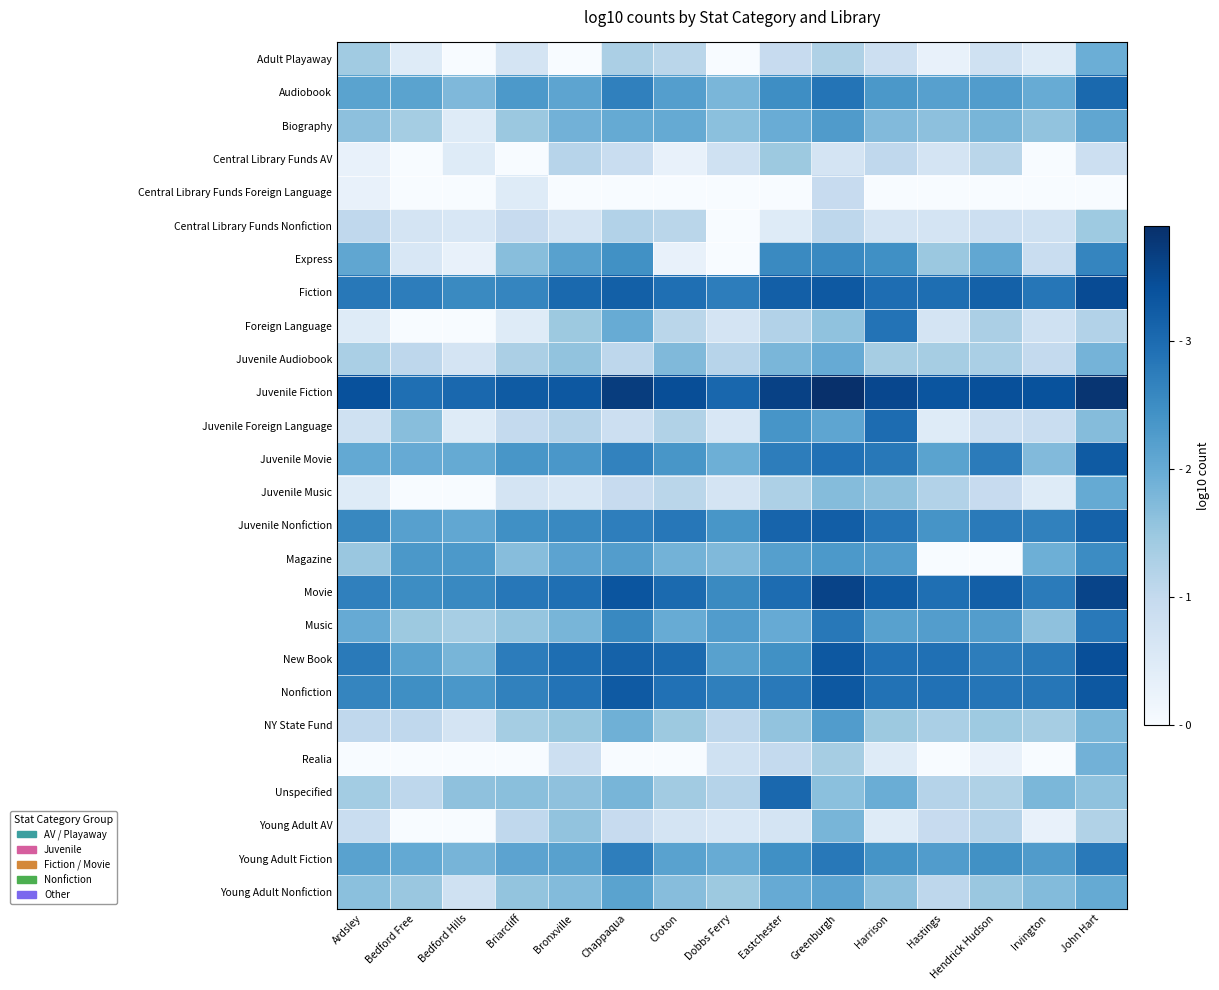

Count the number of data series in this chart.

26